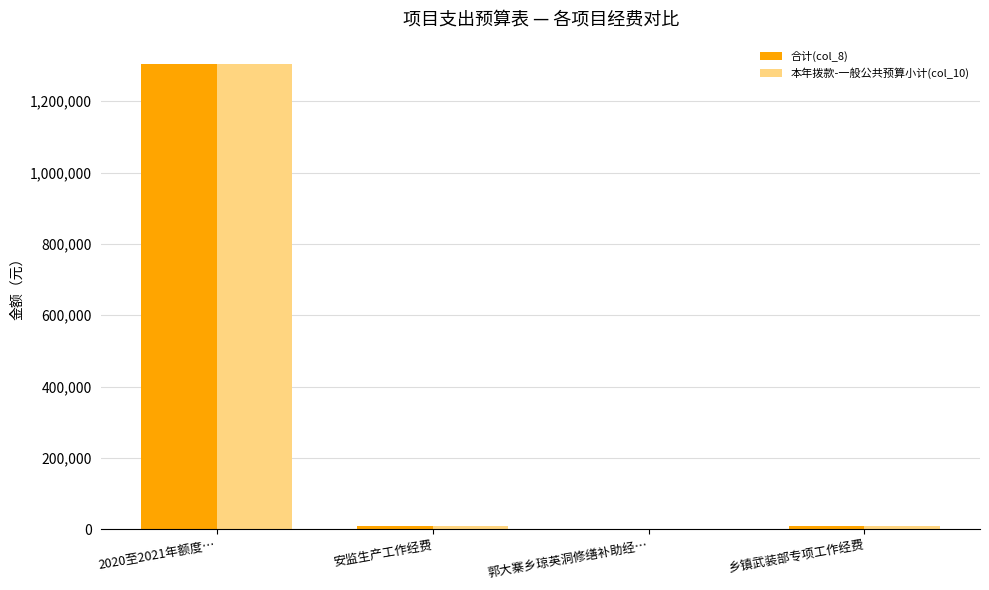

Where does the 本年拨款-一般公共预算小计(col_10) series first go above 10000?

2020至2021年额度…